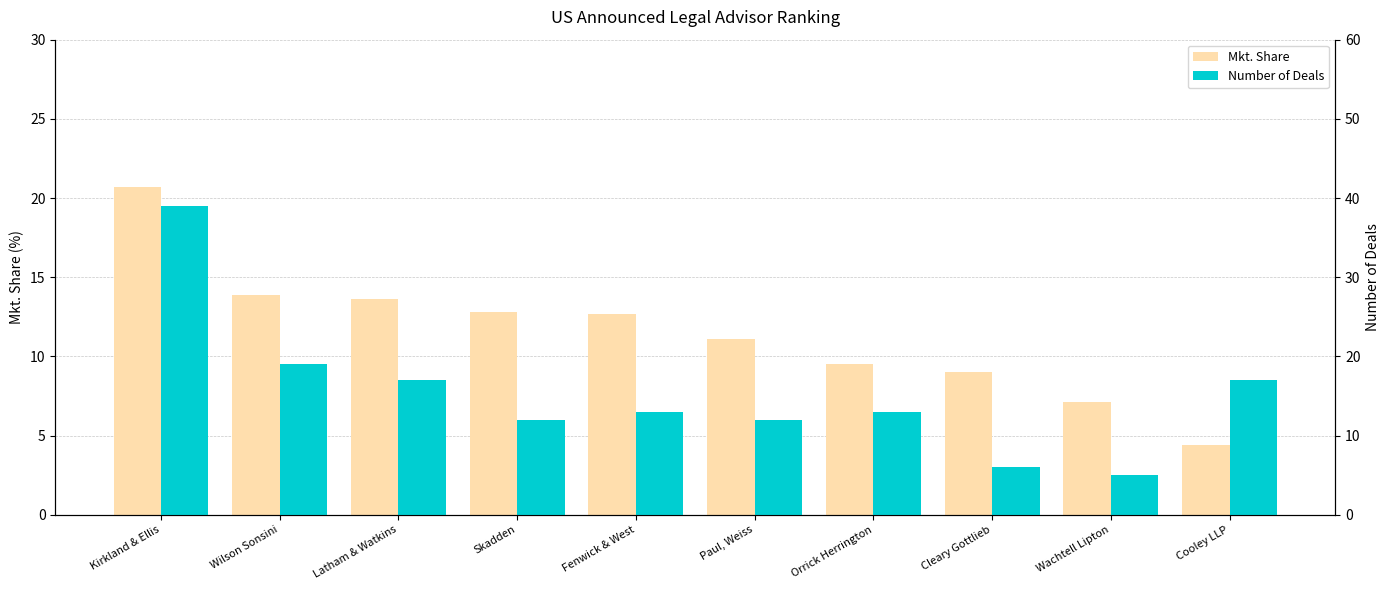

What is the difference between the Number of Deals values at Orrick Herrington and Cooley LLP?

4.0